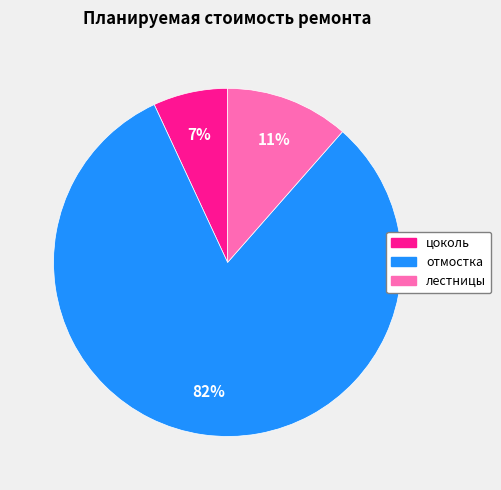

Does any single category account for the majority?

Yes